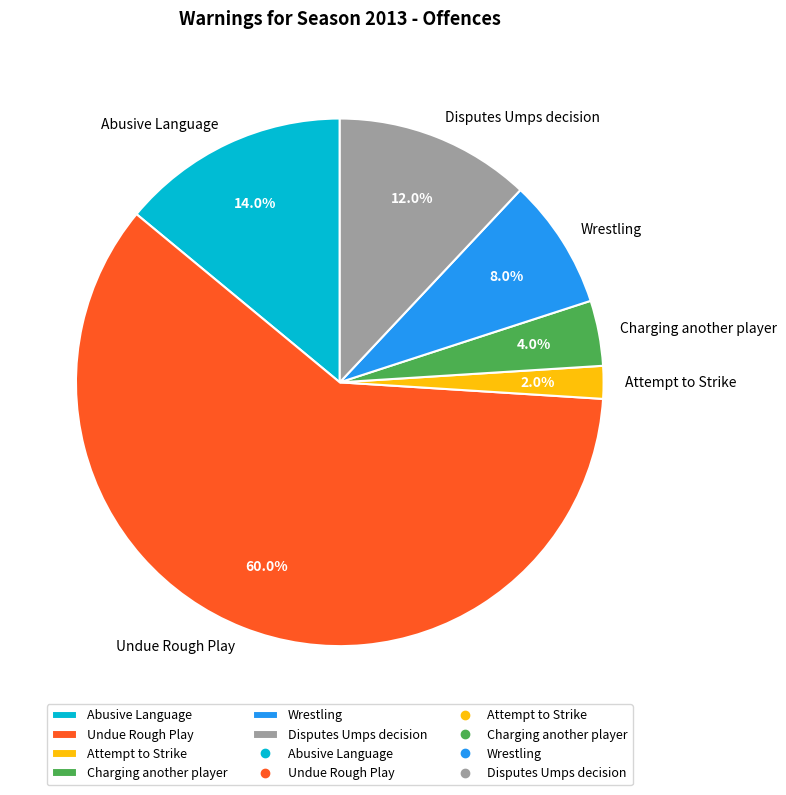

True or false: Undue Rough Play accounts for 60% of the total.

True